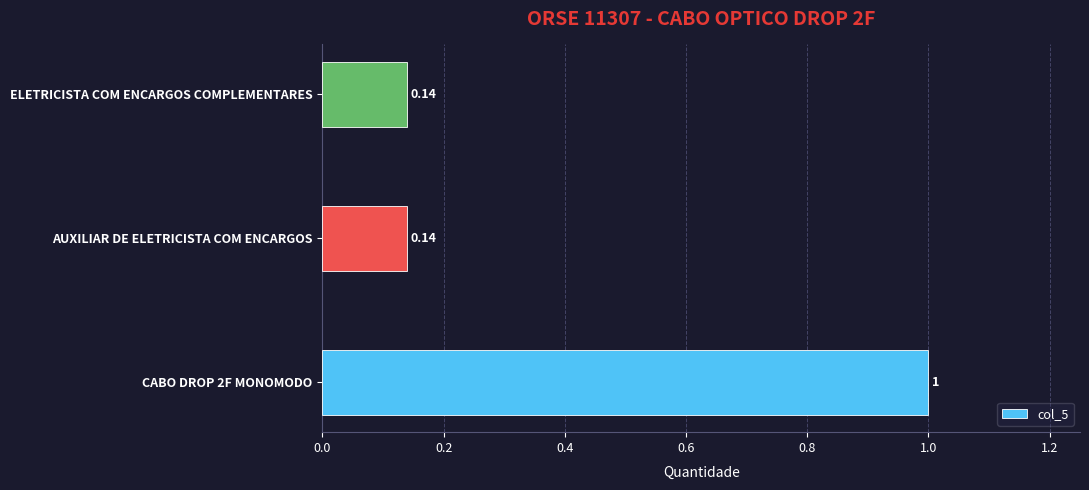

What is the maximum value shown in the chart?

1.0